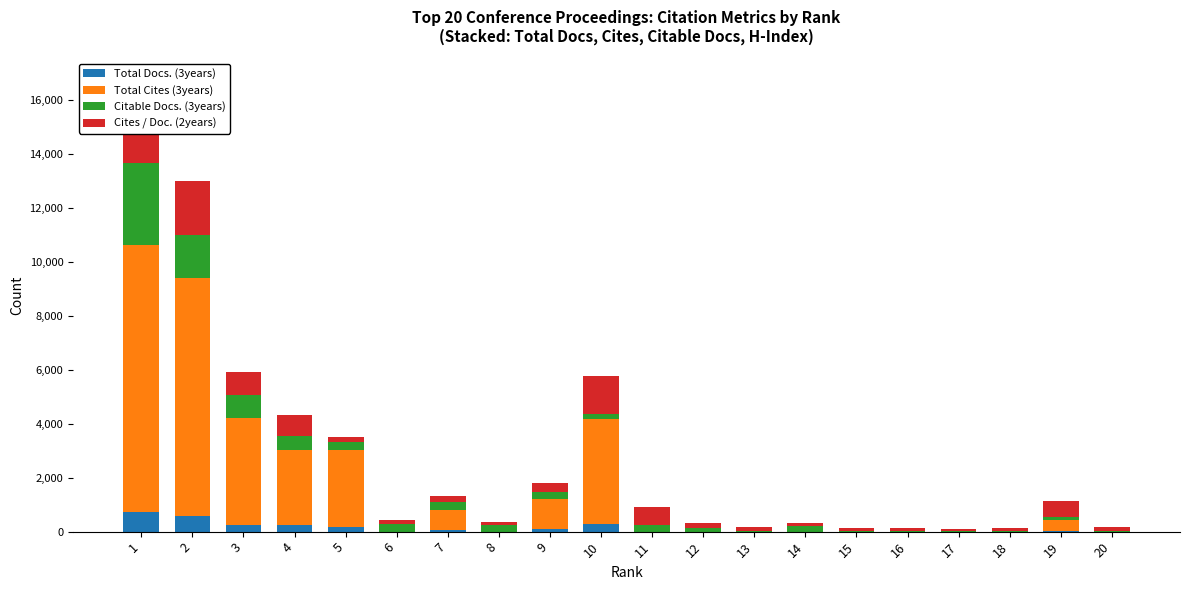

How many values in Total Cites (3years) are above zero?

9